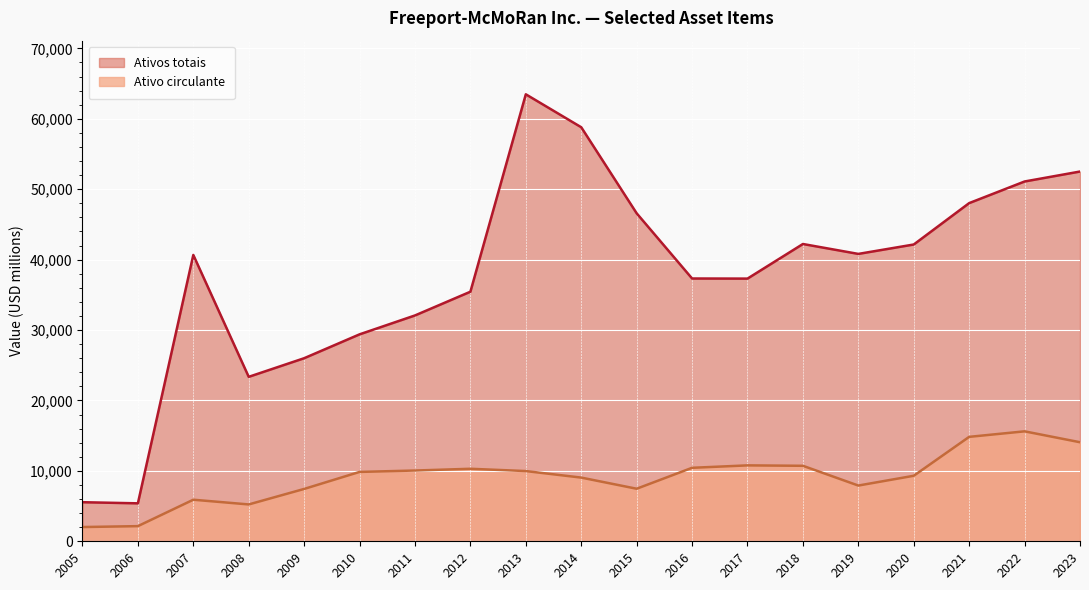

In Ativo circulante, how many points are lower than both neighbors (excluding endpoints)?

3